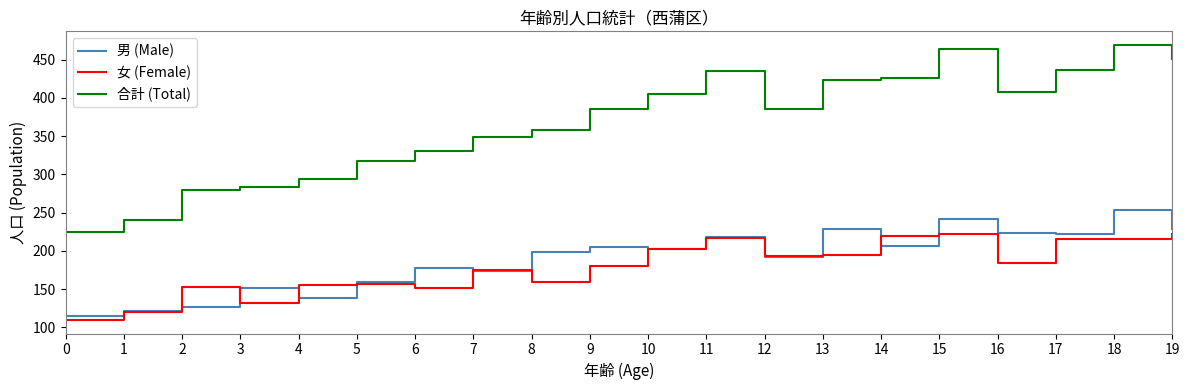

At how many categories does at least one series exceed 419?

7